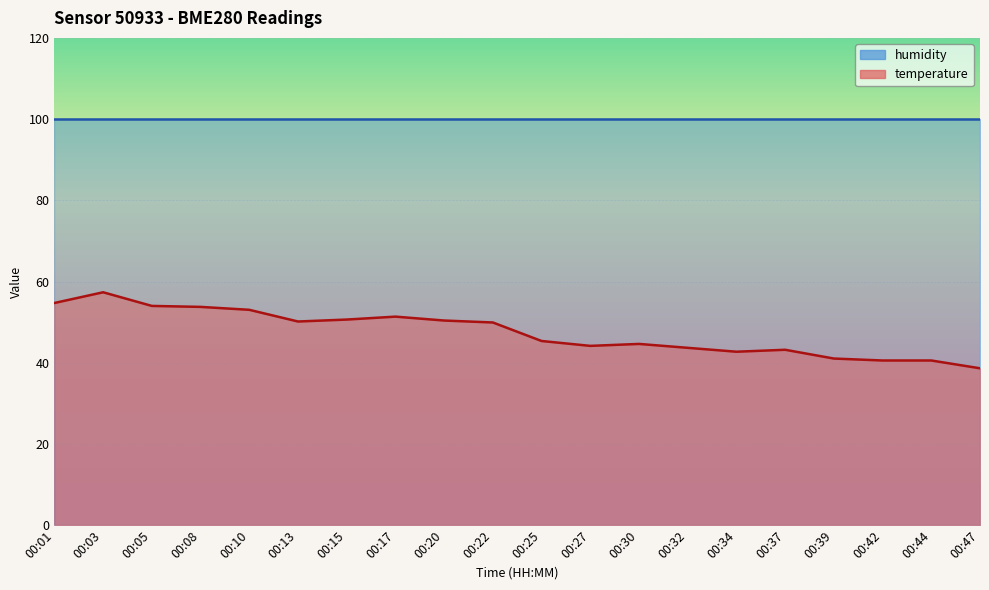

The chart shows a value of 41.0 at 00:39. True or false?

True